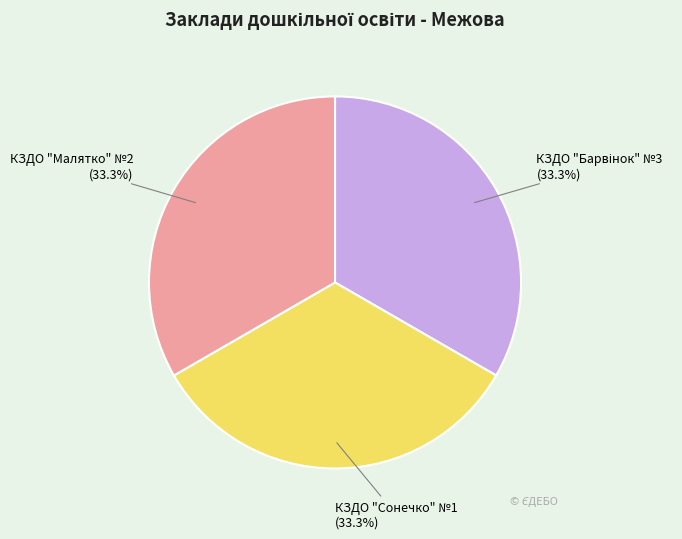

Is there any slice that represents more than half of the pie?

No